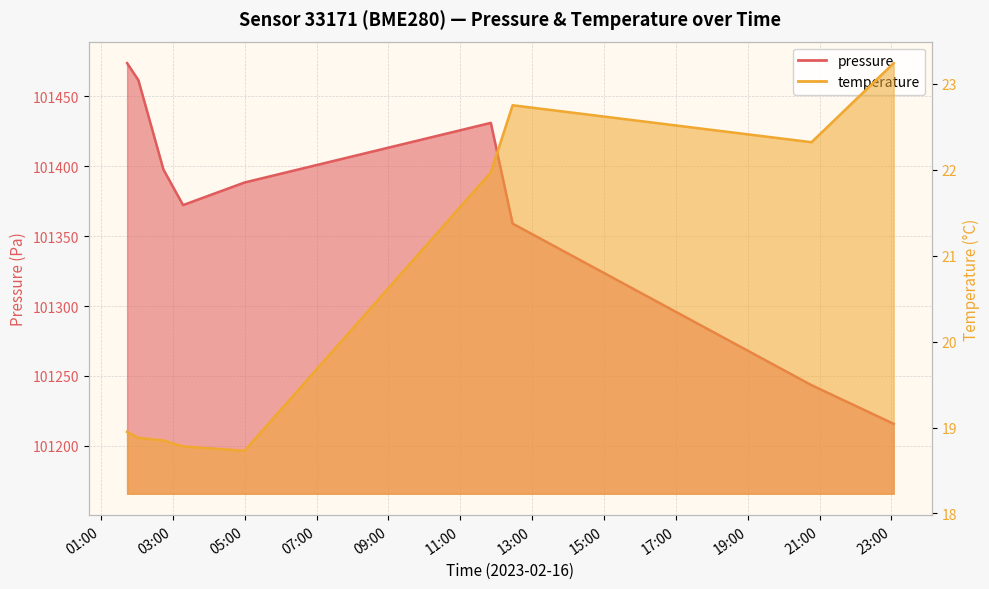

True or false: pressure and temperature intersect in this chart.

False